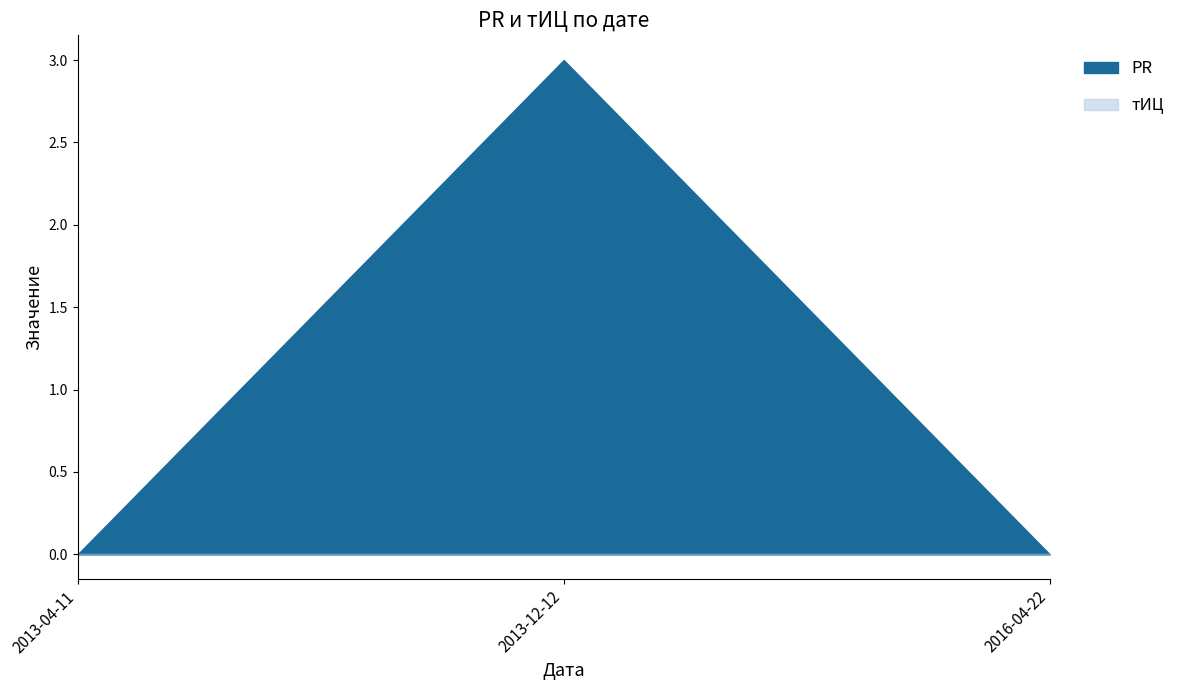

What position from the right is 2013-12-12?

2